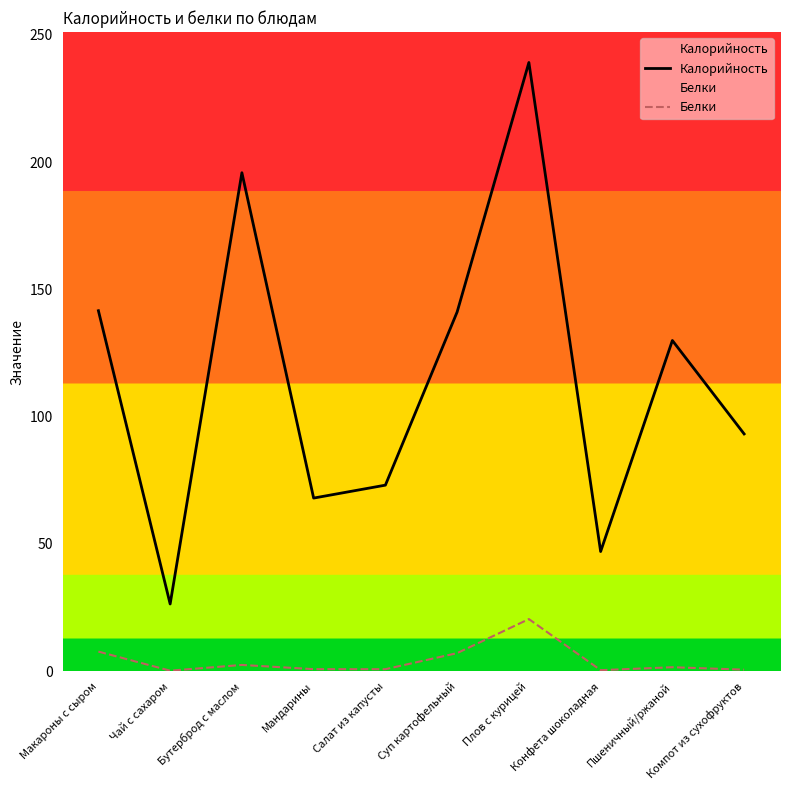

What is the label of the 3rd point from the left?

Бутерброд с маслом